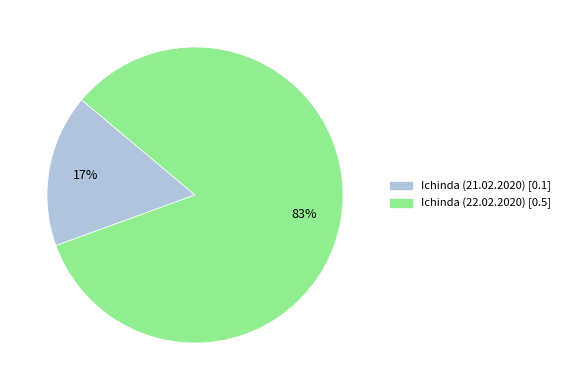

How many slices are in this pie chart?

2